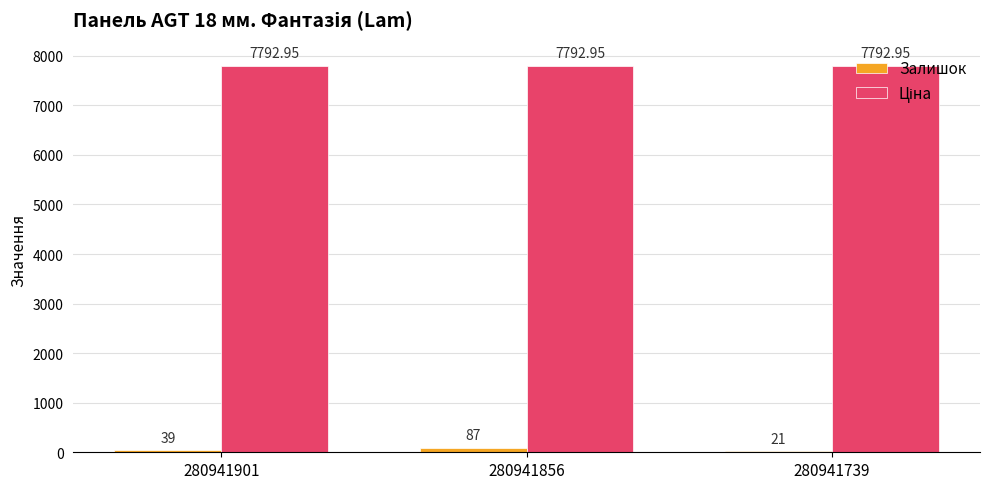

How many groups of bars are there?

3